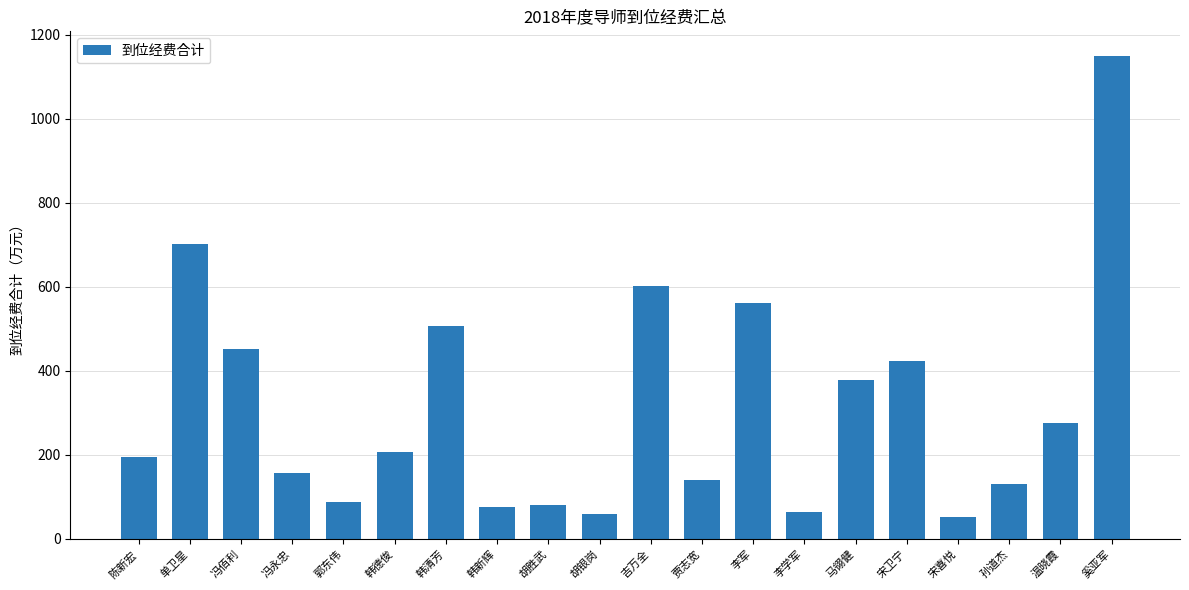

The value at 冯永忠 is 157.0. True or false?

True